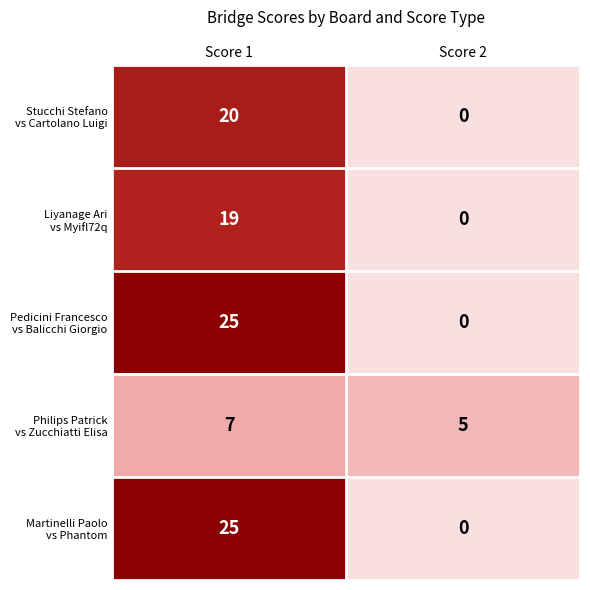

Count the number of categories in the chart.

2